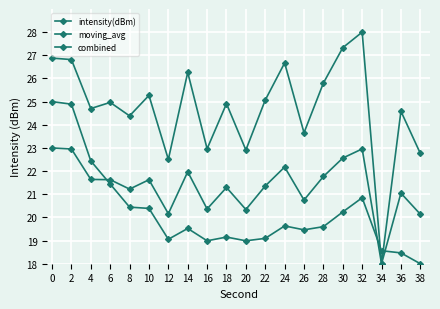

How many data points in intensity(dBm) are above 24?

14